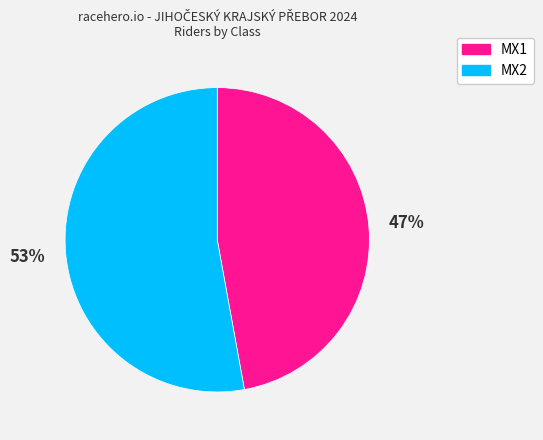

What is the largest slice in the pie chart?

MX2